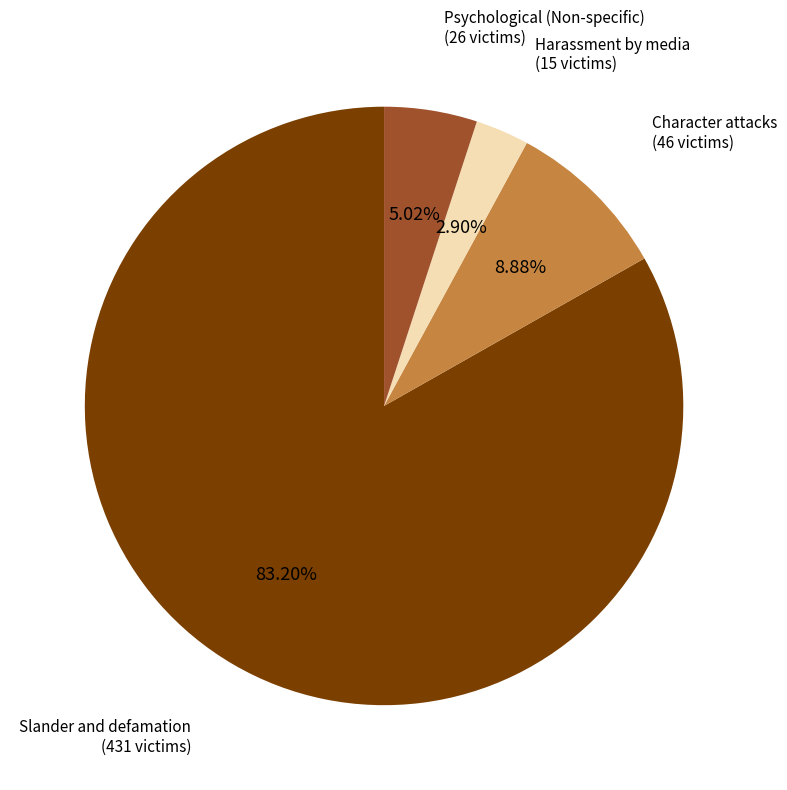

How much of the chart is everything except Psychological (Non-specific)?

95.0%